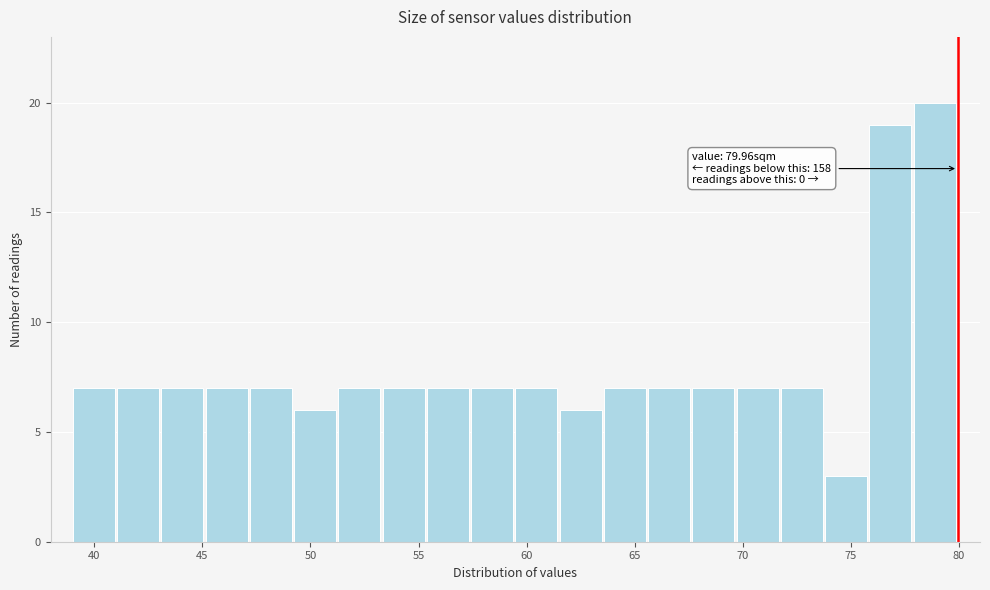

Over which range of the x-axis is the bar tallest?

78.0 to 80.0